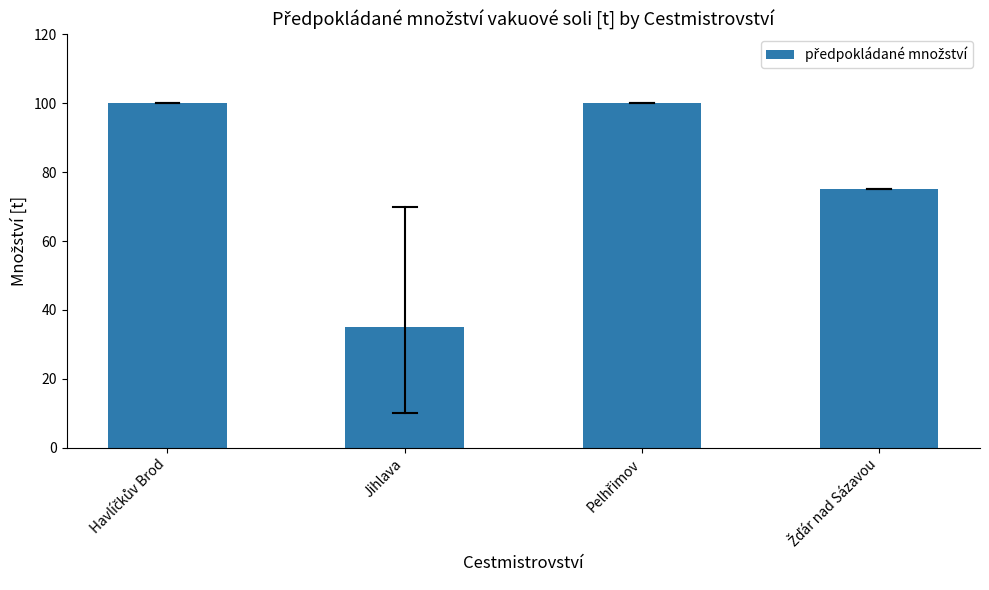

What is the average value?

78